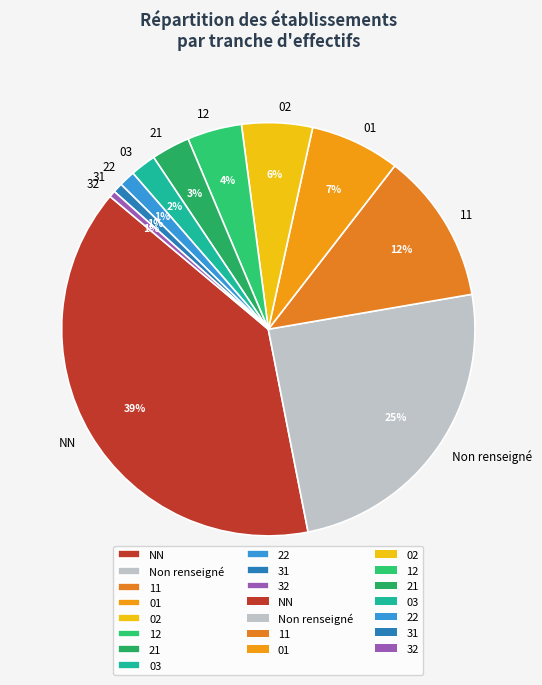

How many segments does this pie chart have?

11